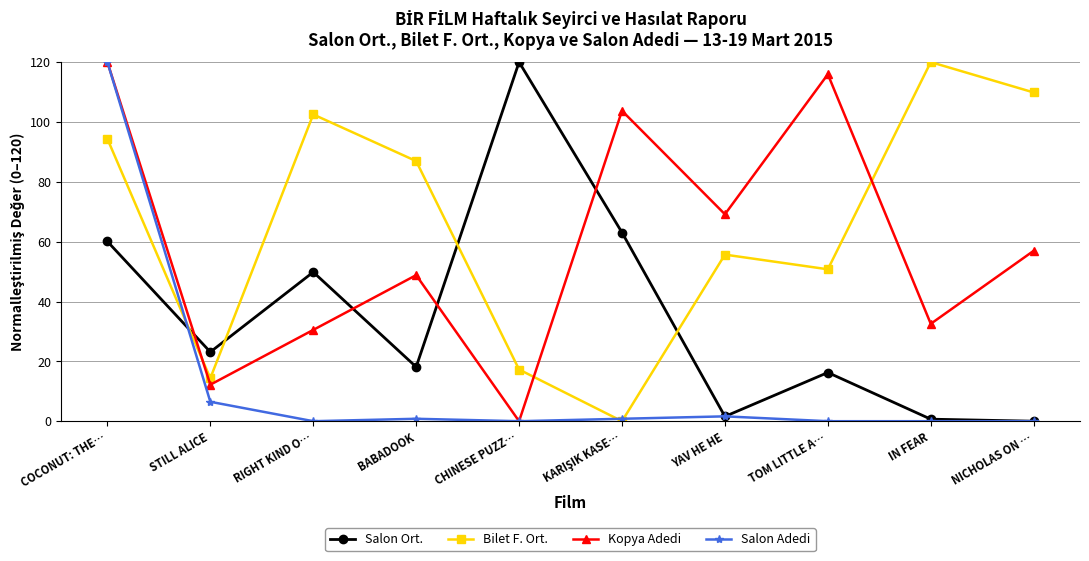

What is the spread (max minus min) of values at NICHOLAS ON …?

109.9